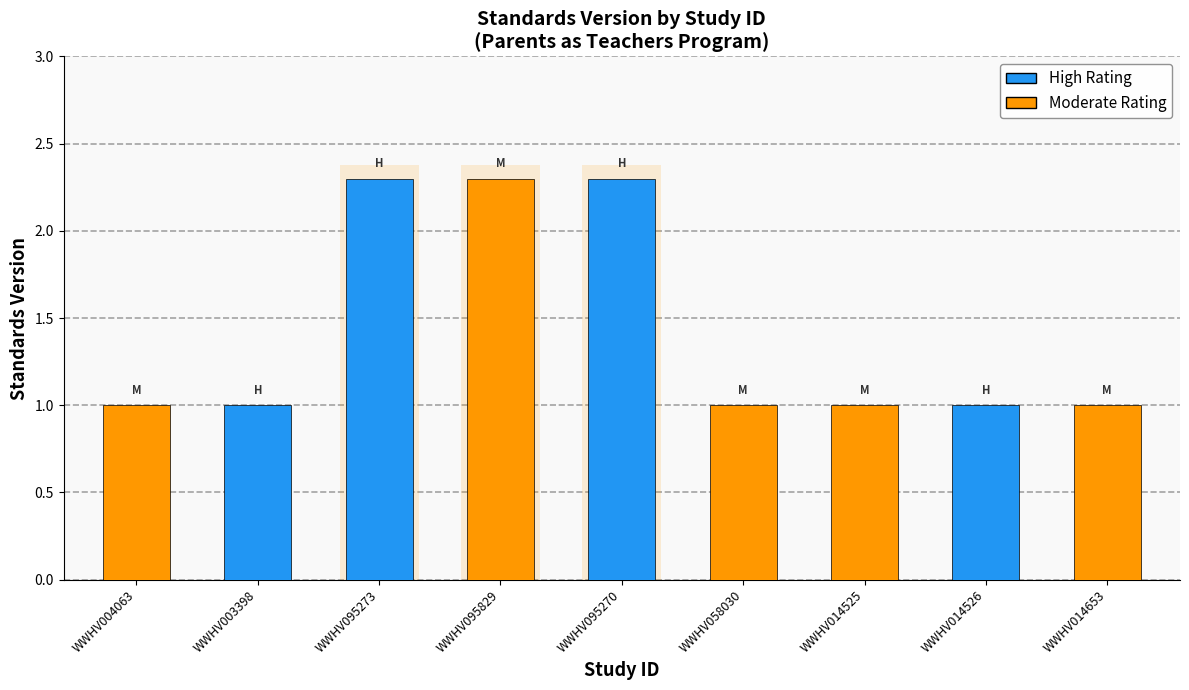

How many bars are there in total?

9